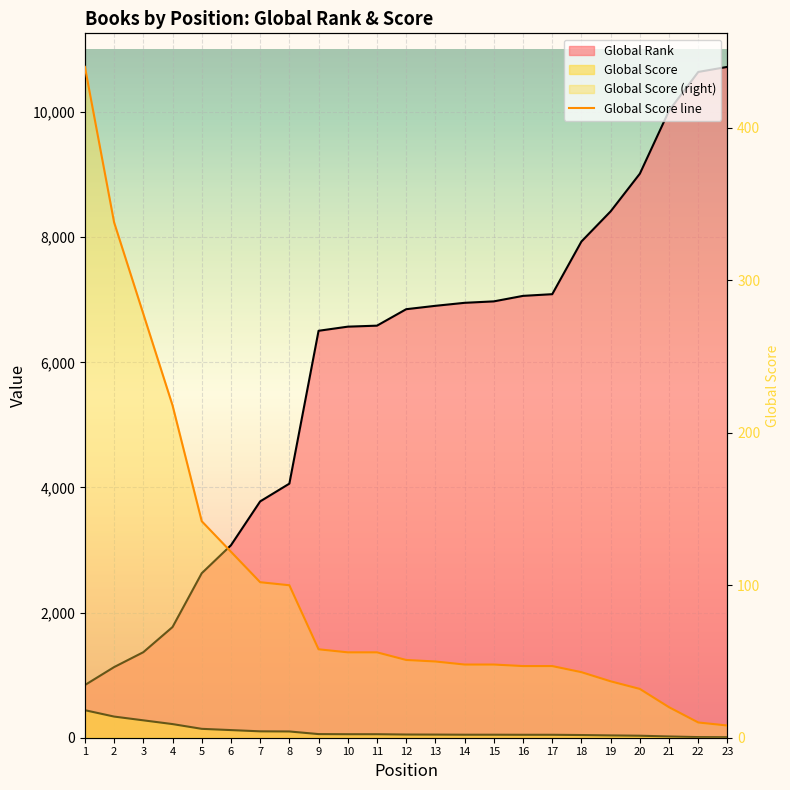

The chart shows a value of 21 at 20. True or false?

False